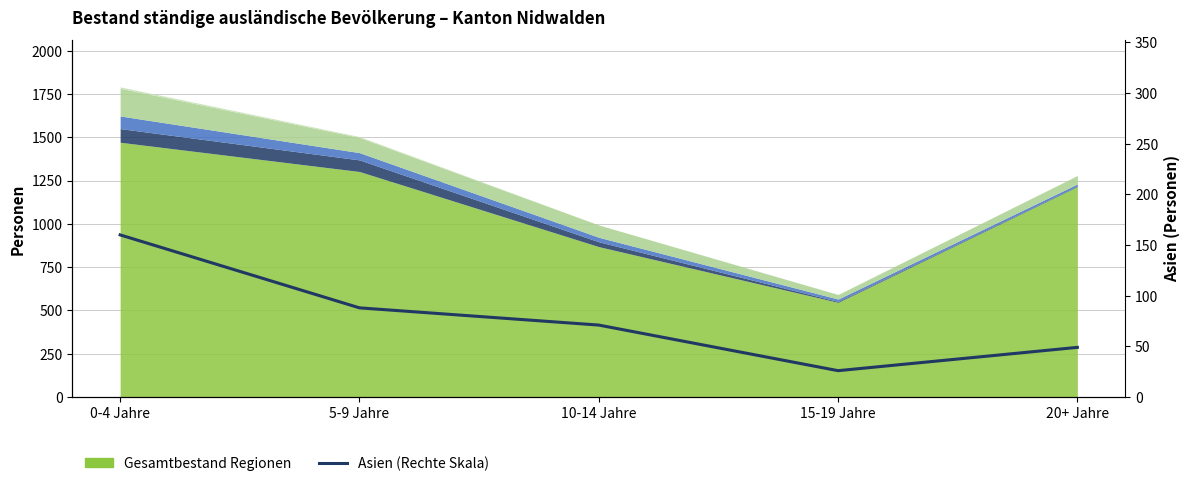

What is the smallest value displayed?

26